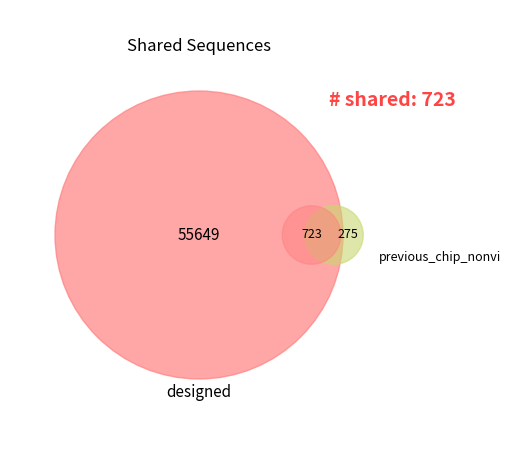

The Hour 2 slice represents 13% of the pie. True or false?

False